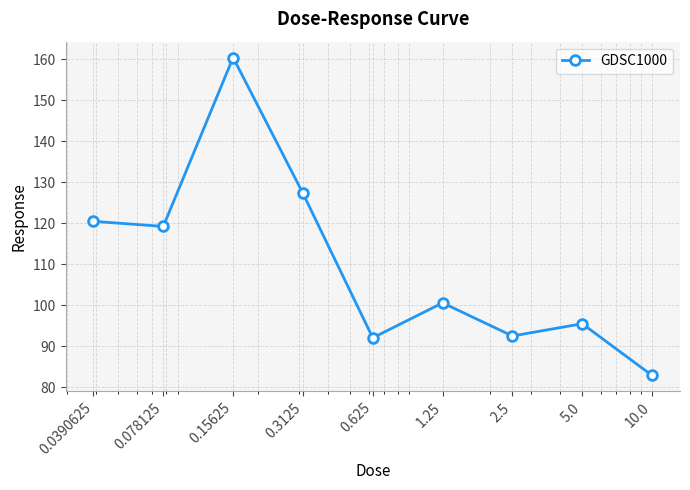

What is the difference between the maximum and minimum values?

77.5